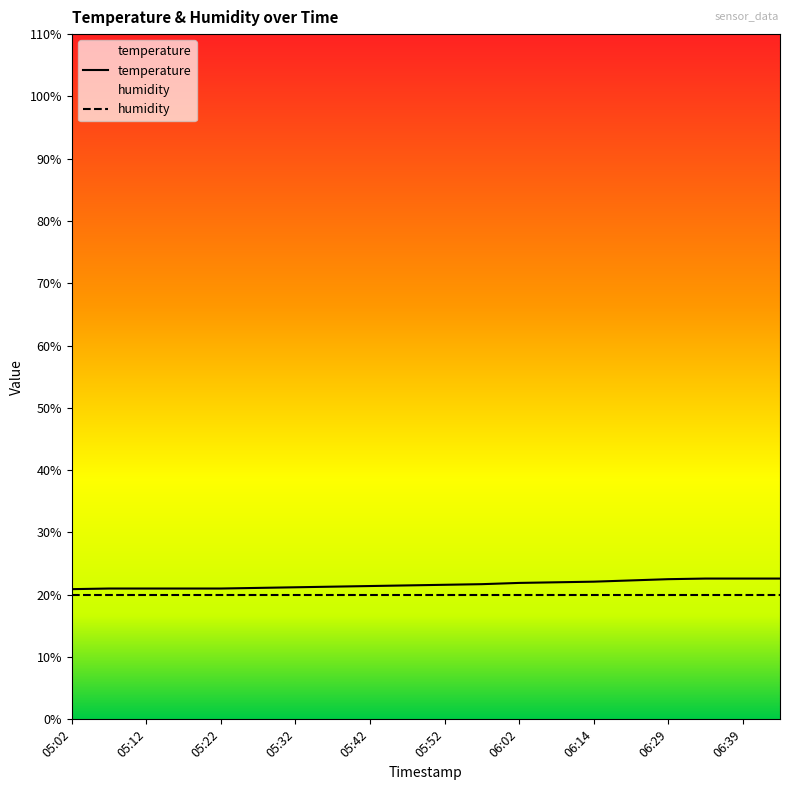

Where does the data first go above 21?

05:27